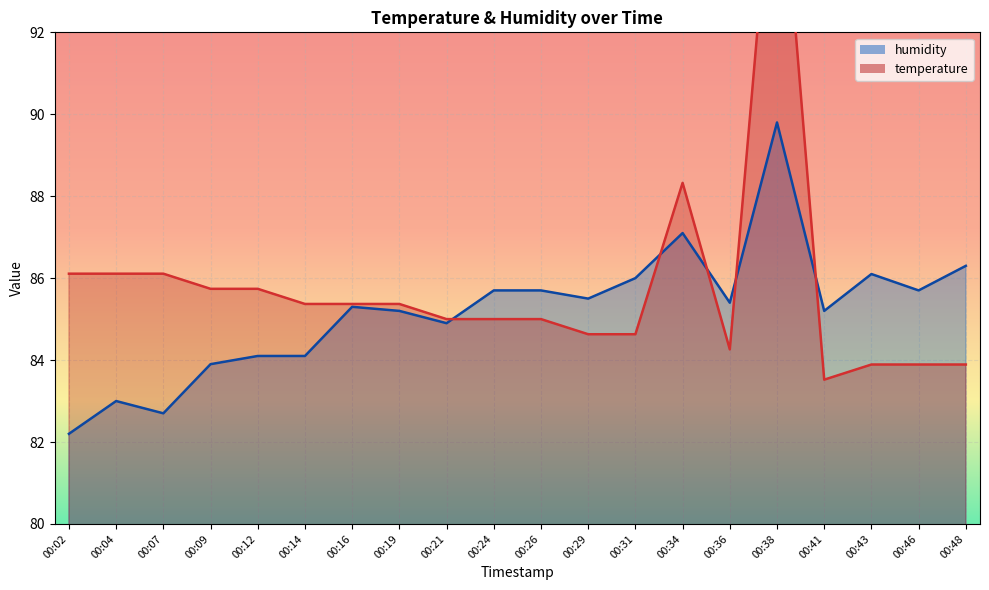

Which series has the widest spread of values?

temperature